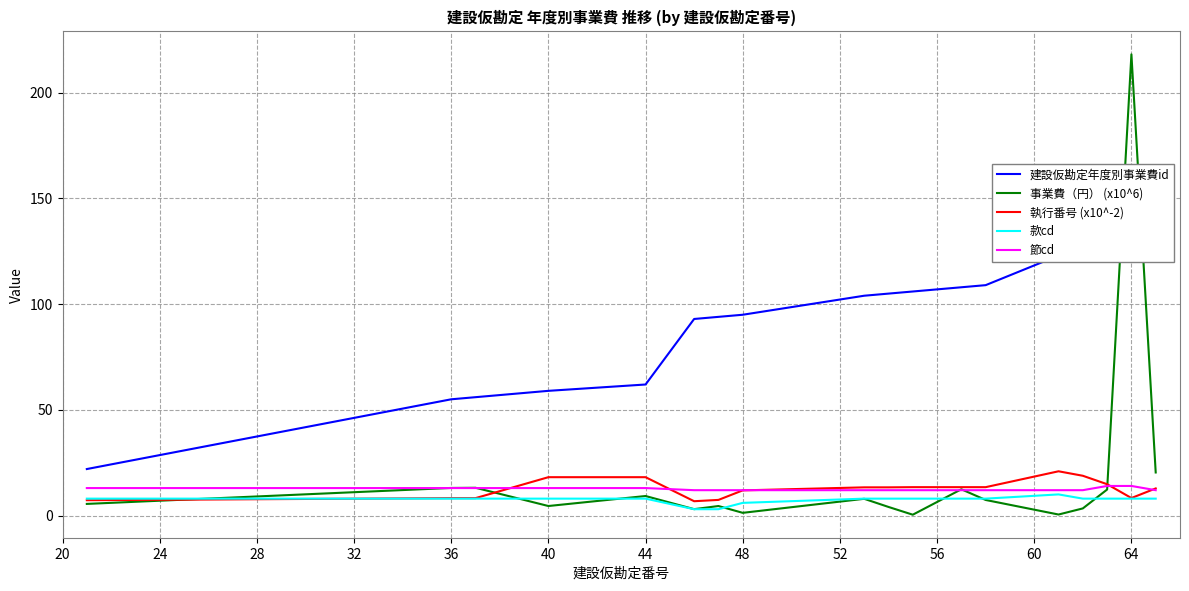

How many data points in 建設仮勘定年度別事業費id are less than 105?

9